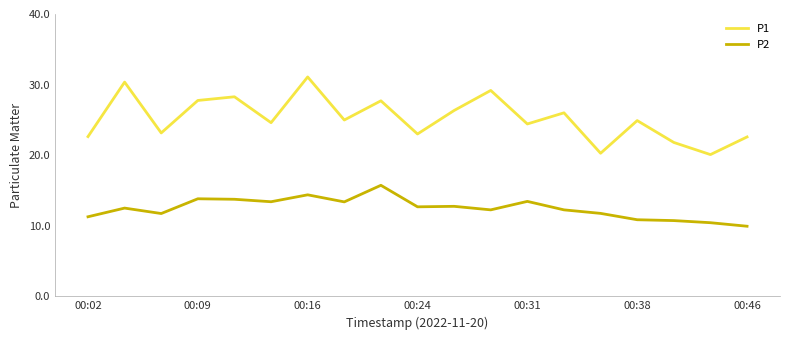

Which series has the widest spread of values?

P1